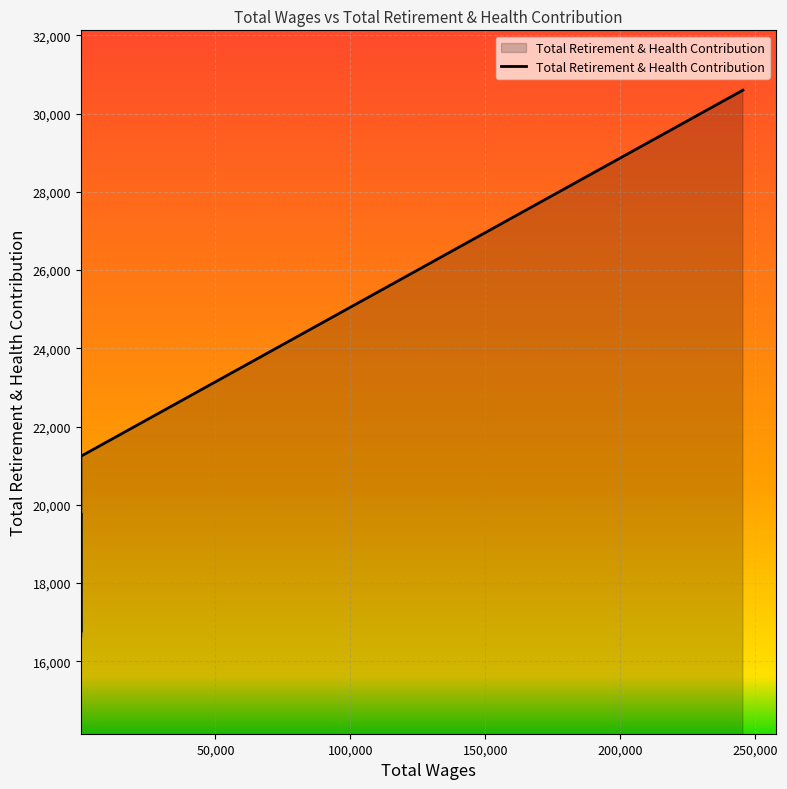

What is the sum of the values at 100,000 and 250,000?

39516